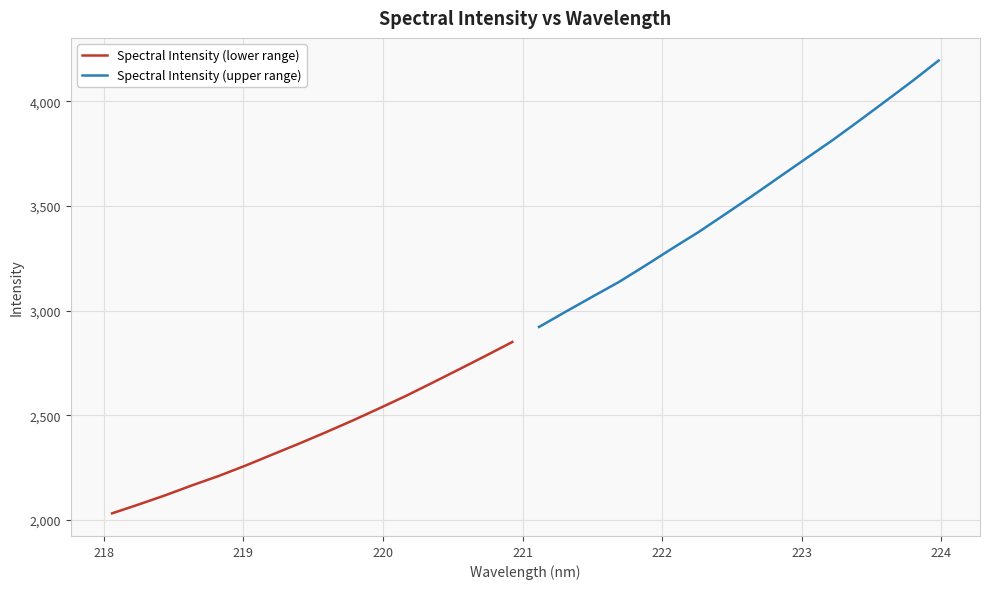

What is the minimum value for Spectral Intensity (upper range)?

2921.6